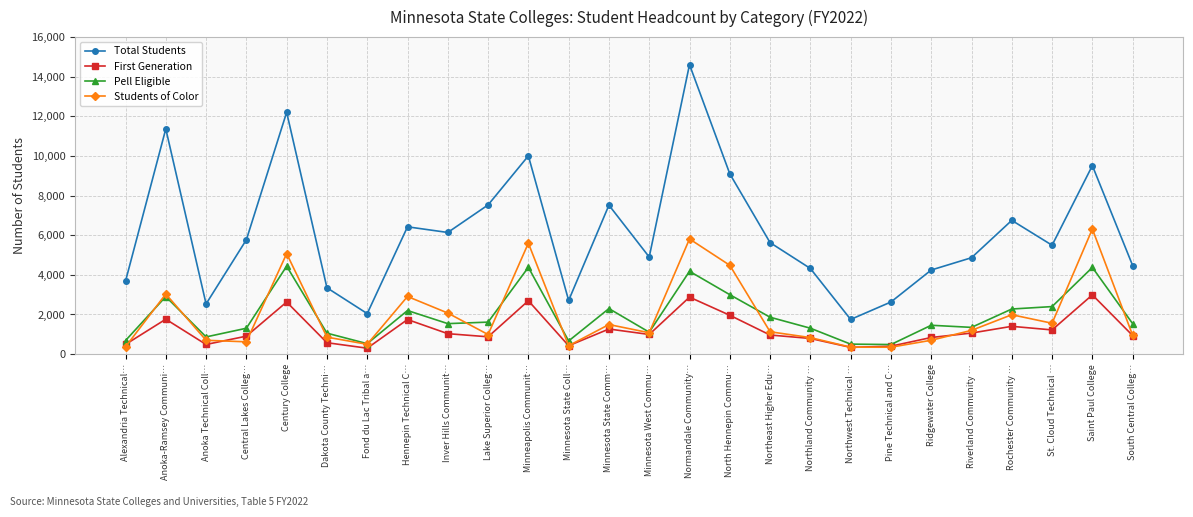

True or false: Pell Eligible and Total Students intersect in this chart.

False